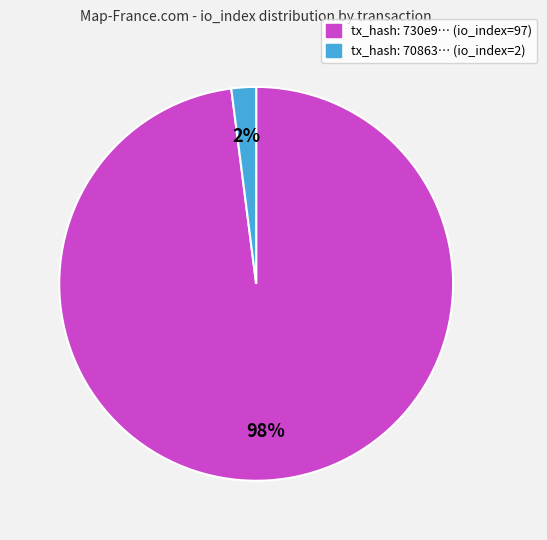

Is there any slice that represents more than half of the pie?

Yes